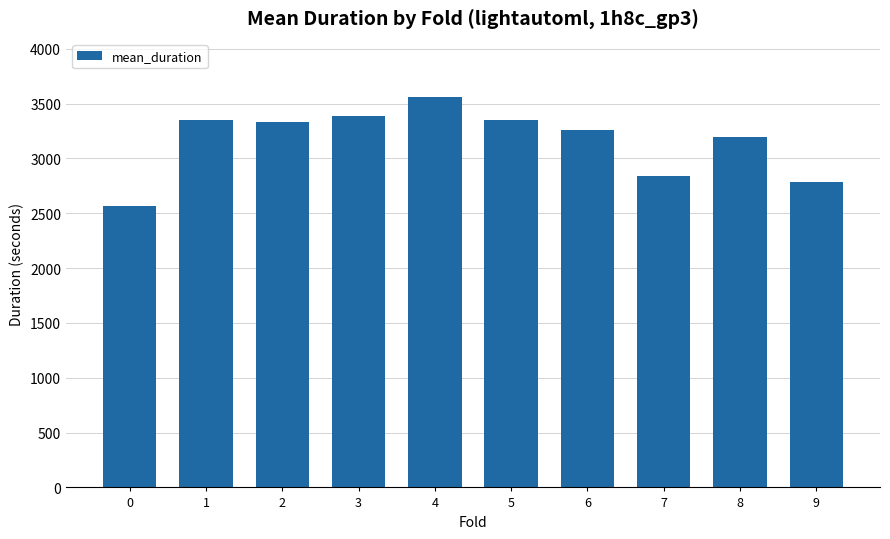

What is the difference between the maximum and second lowest values?

770.0